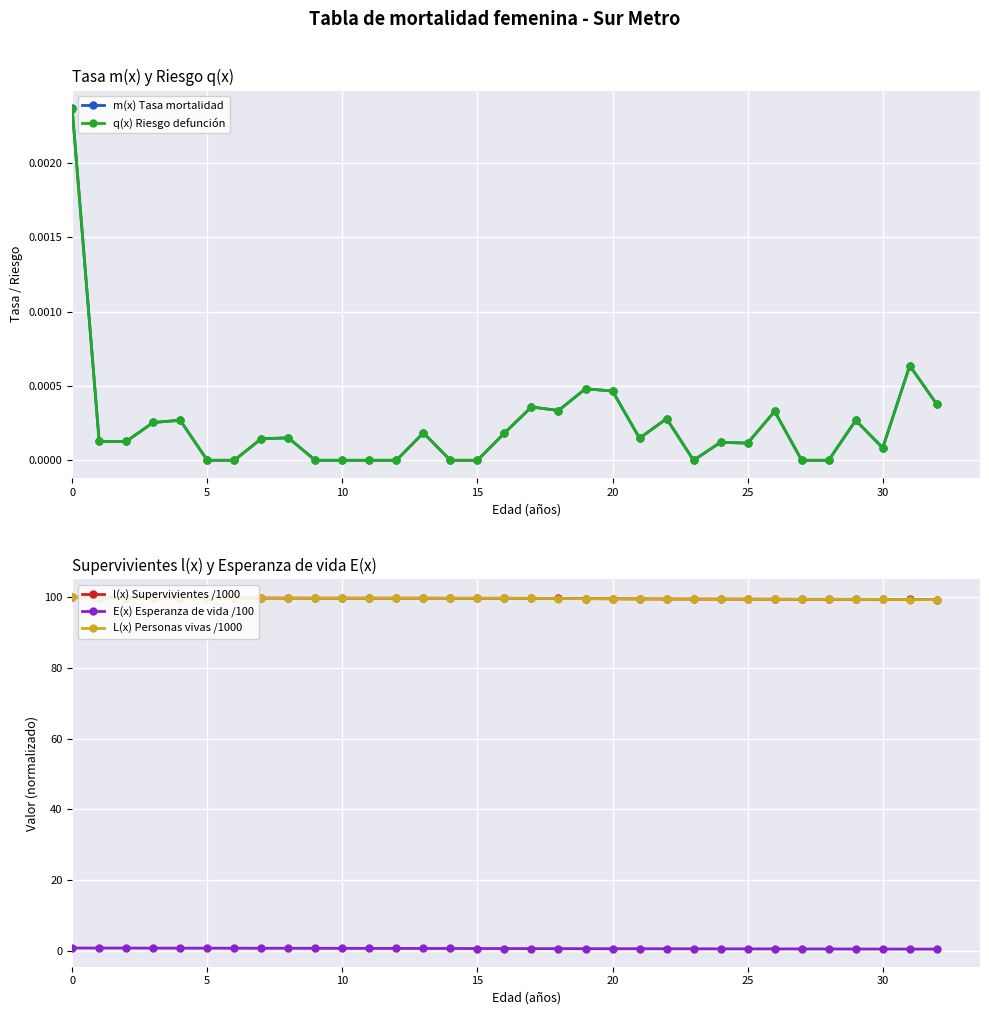

Is it true that l(x) Supervivientes /1000 equals 100.0 at 0?

True